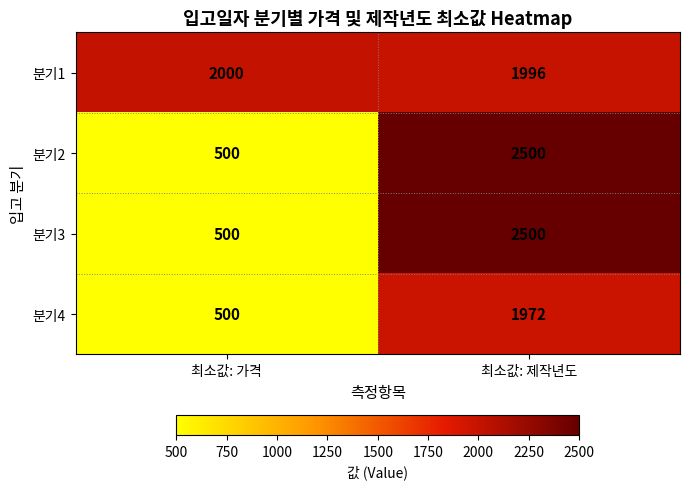

What is the spread (max minus min) of values at 최소값: 가격?

1500